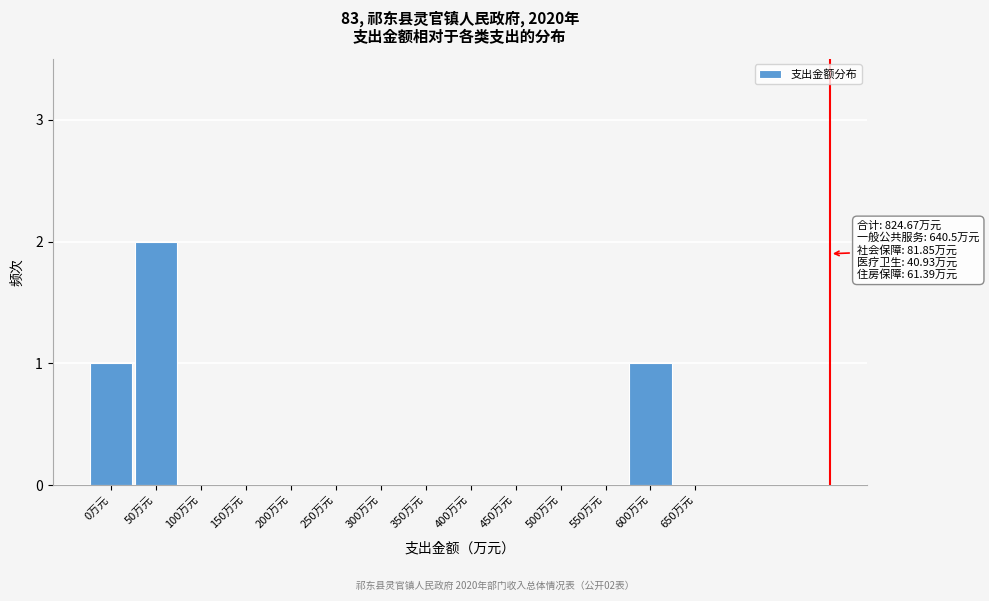

Reading right to left, extract all data points from this chart.

650万元=0	600万元=1	550万元=0	500万元=0	450万元=0	400万元=0	350万元=0	300万元=0	250万元=0	200万元=0	150万元=0	100万元=0	50万元=2	0万元=1